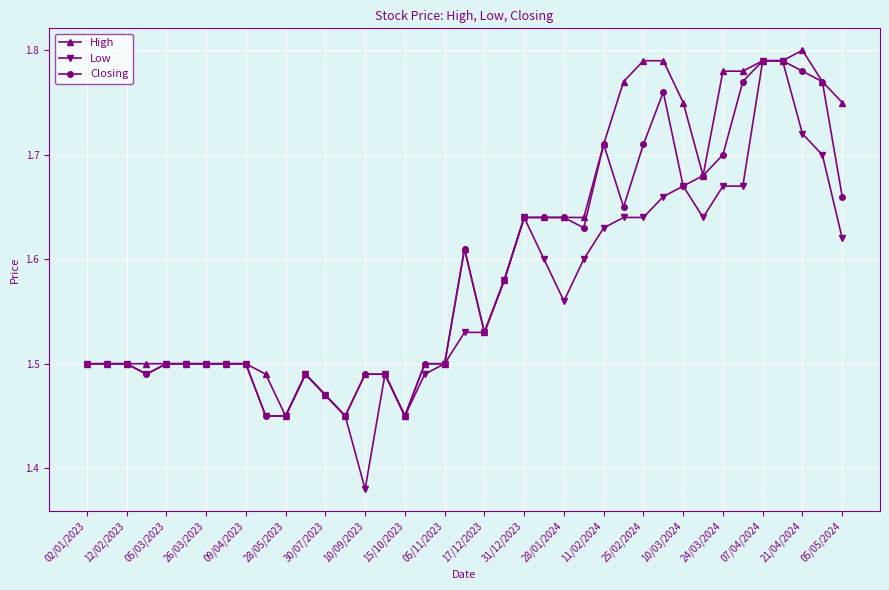

At how many categories does at least one series exceed 1?

39